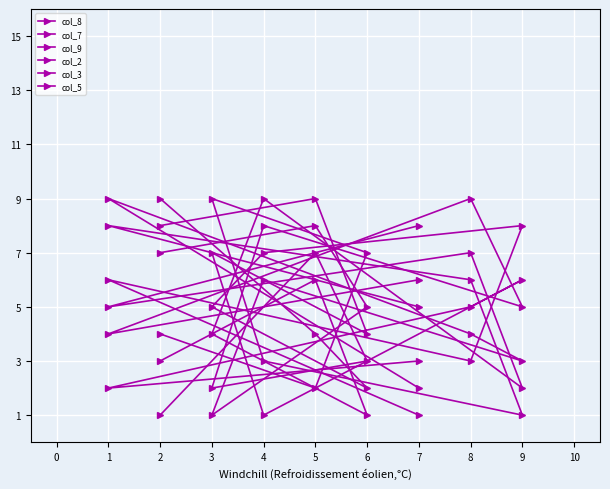

What is the lowest value of the col_2 series?

1